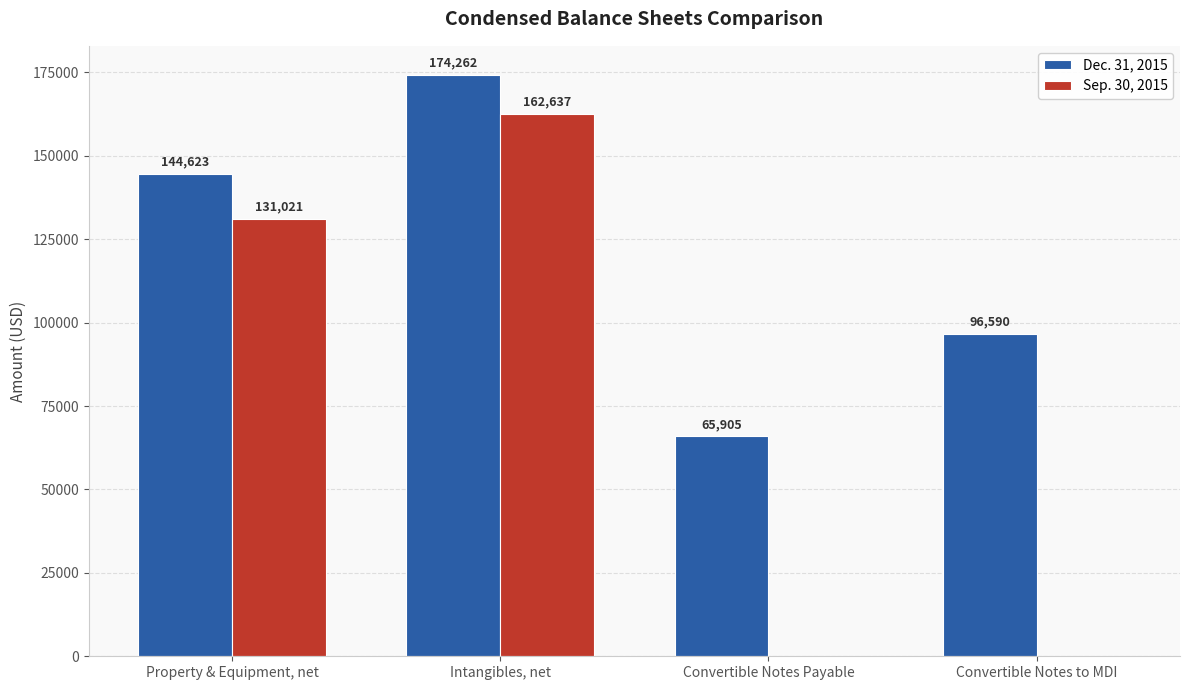

What is the approximate value of Dec. 31, 2015 at Convertible Notes Payable?

65905